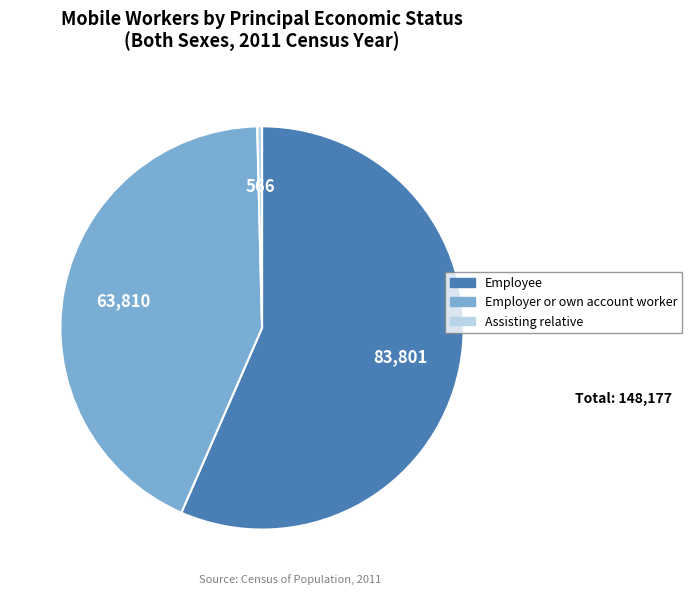

True or false: Employer or own account worker accounts for 37% of the total.

False